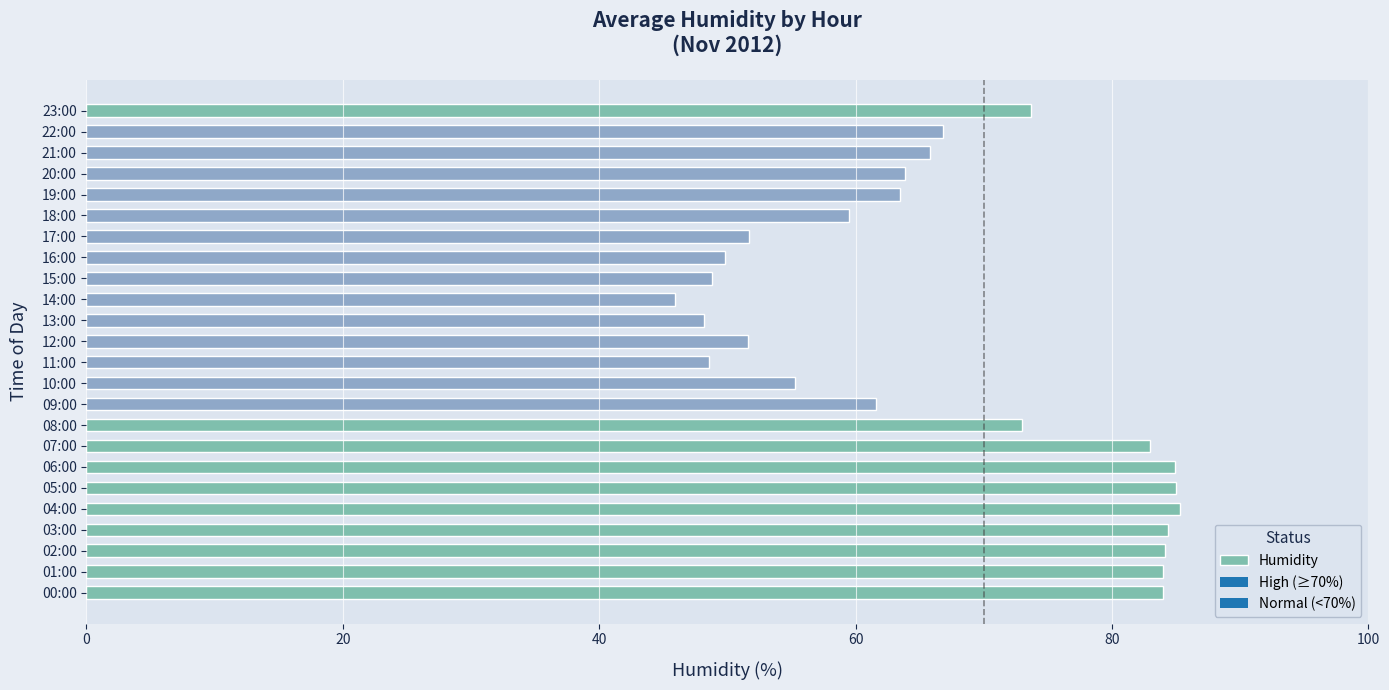

What value does the data have at 08:00?

73.0